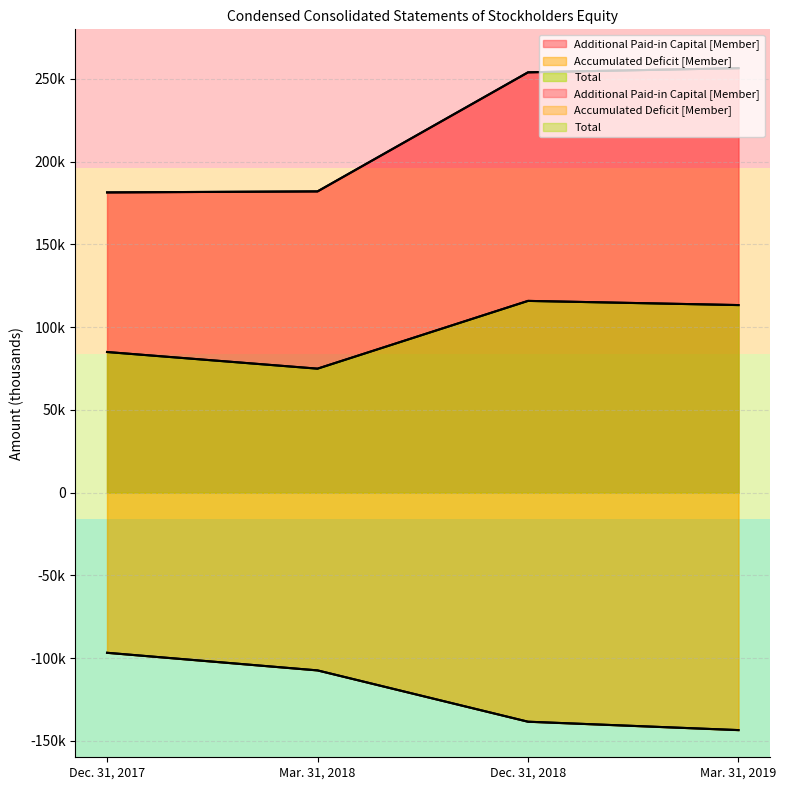

What is the difference between the maximum and minimum values in the Total series?

40957